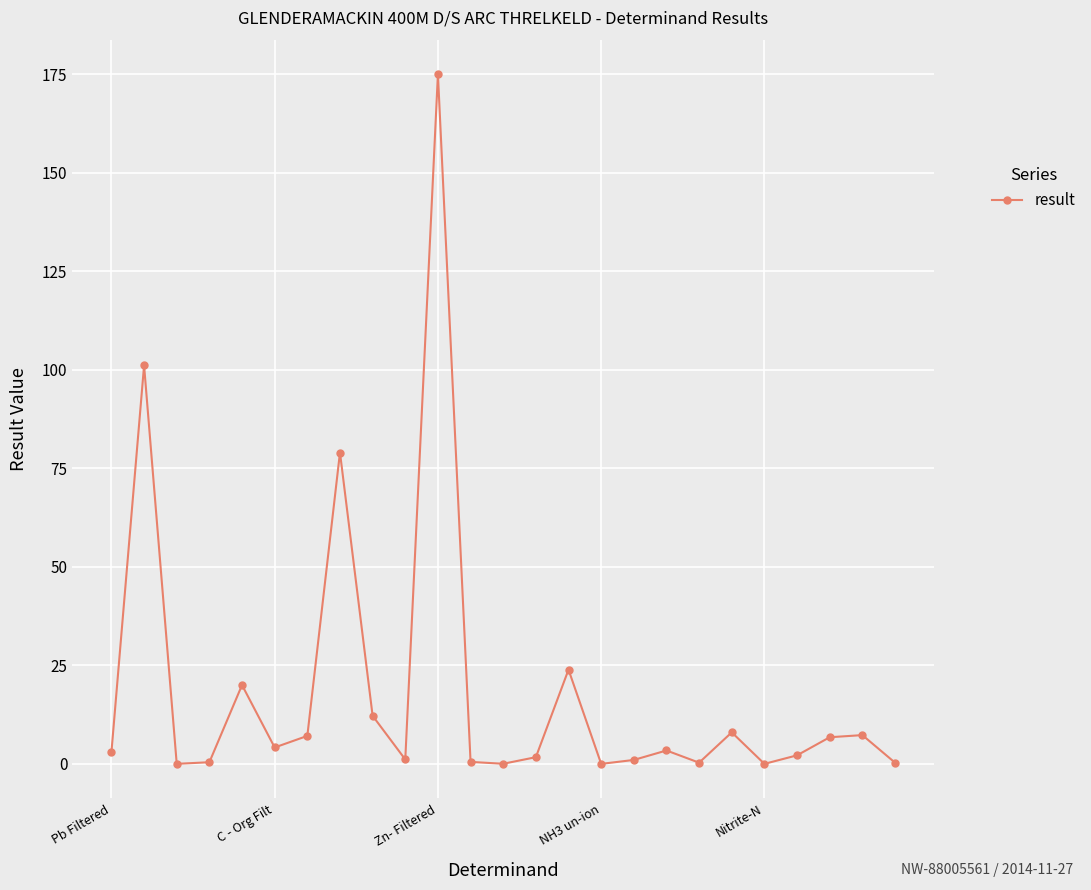

What is the maximum value shown in the chart?

175.0